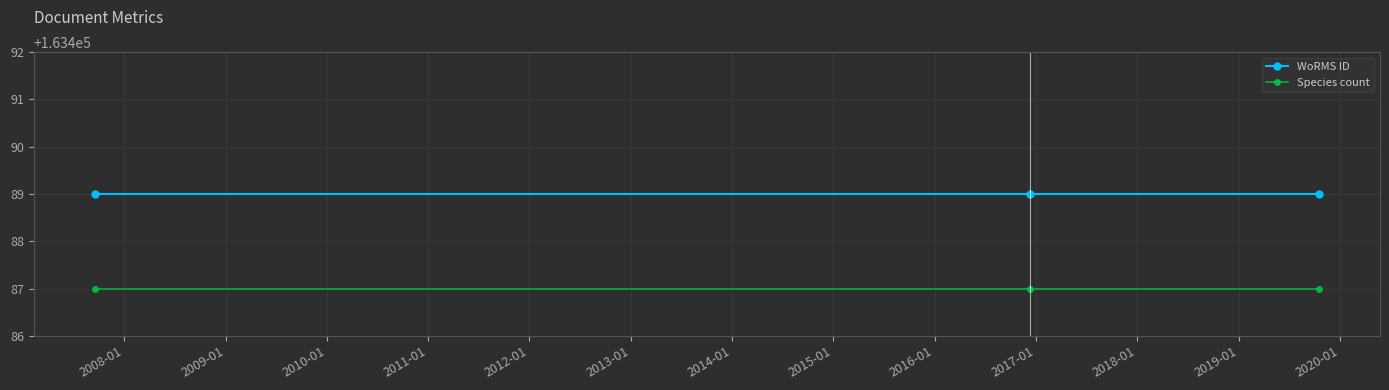

What is the value of the WoRMS ID point at the 2nd from the left?

163489